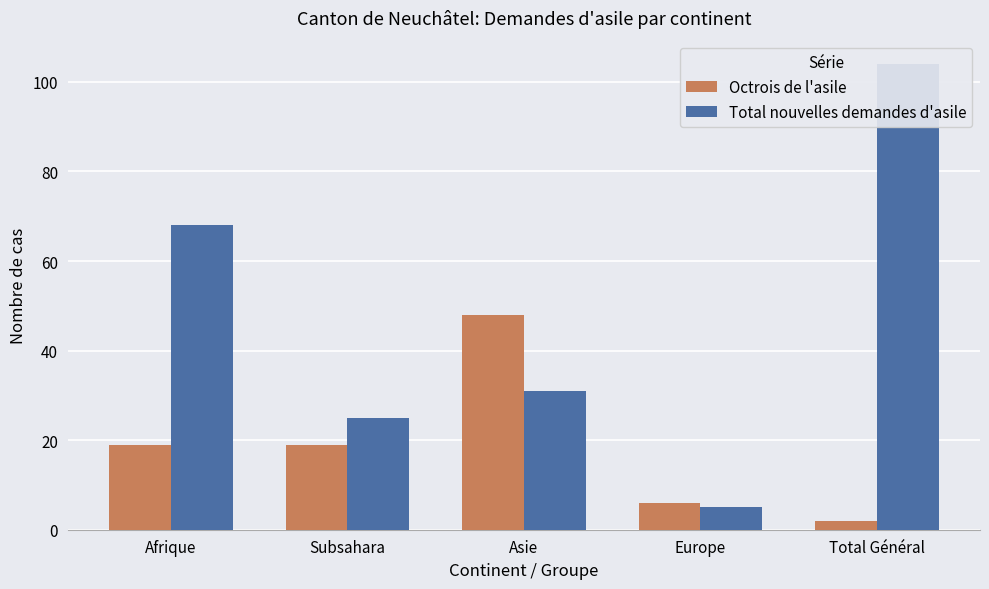

What position from the right is Asie?

3